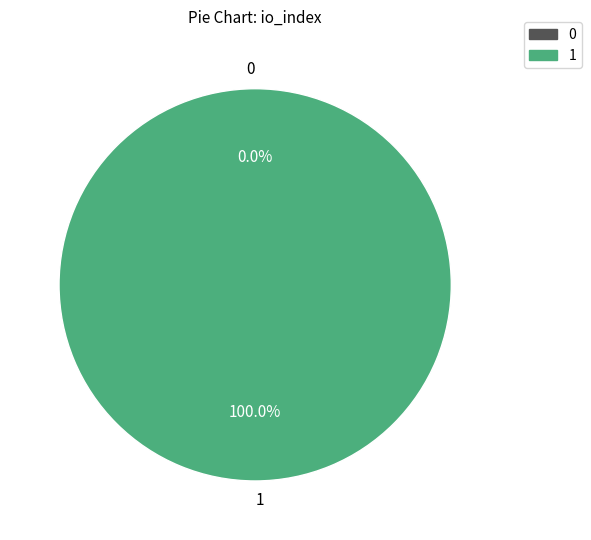

True or false: 0 accounts for 7% of the total.

False